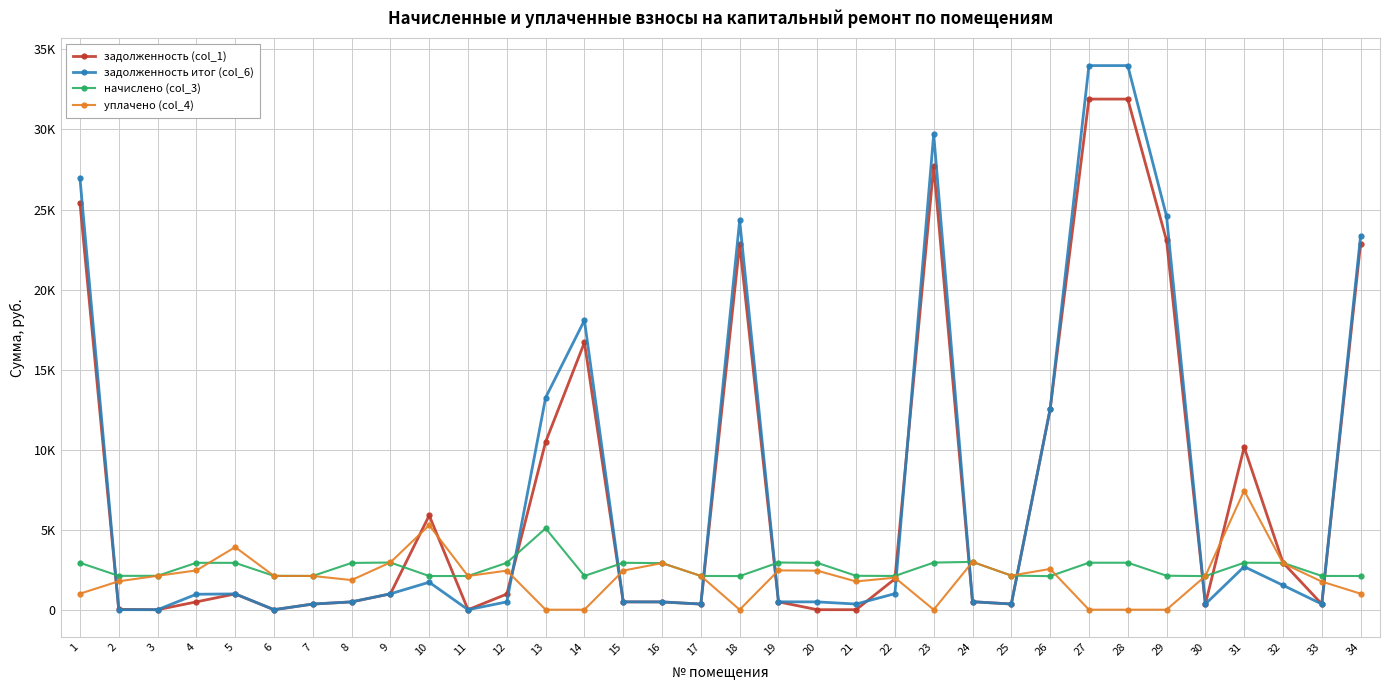

In задолженность итог (col_6), how many points are higher than both neighbors (excluding endpoints)?

6